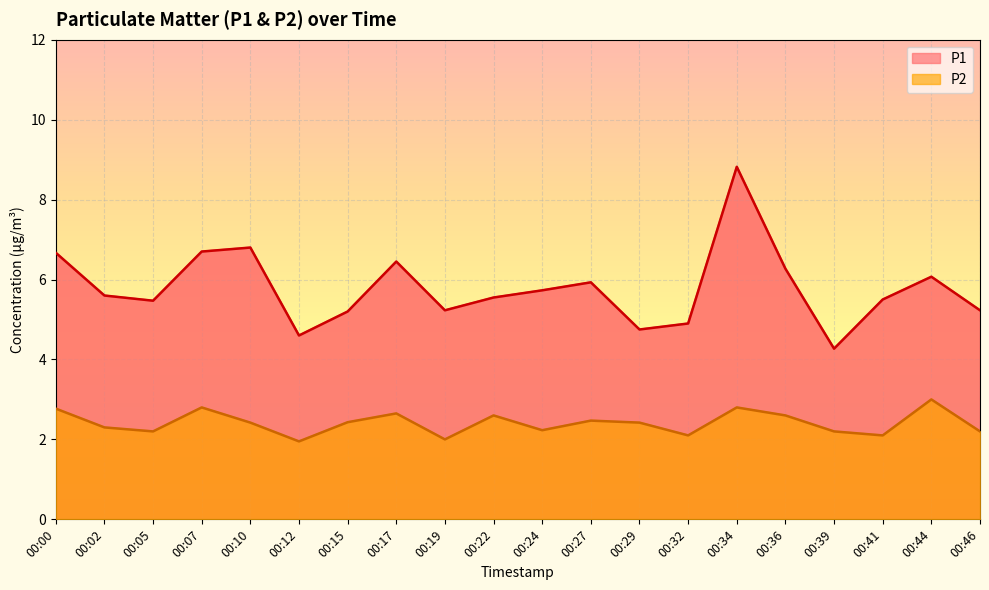

What is the spread (max minus min) of values at 00:17?

3.8